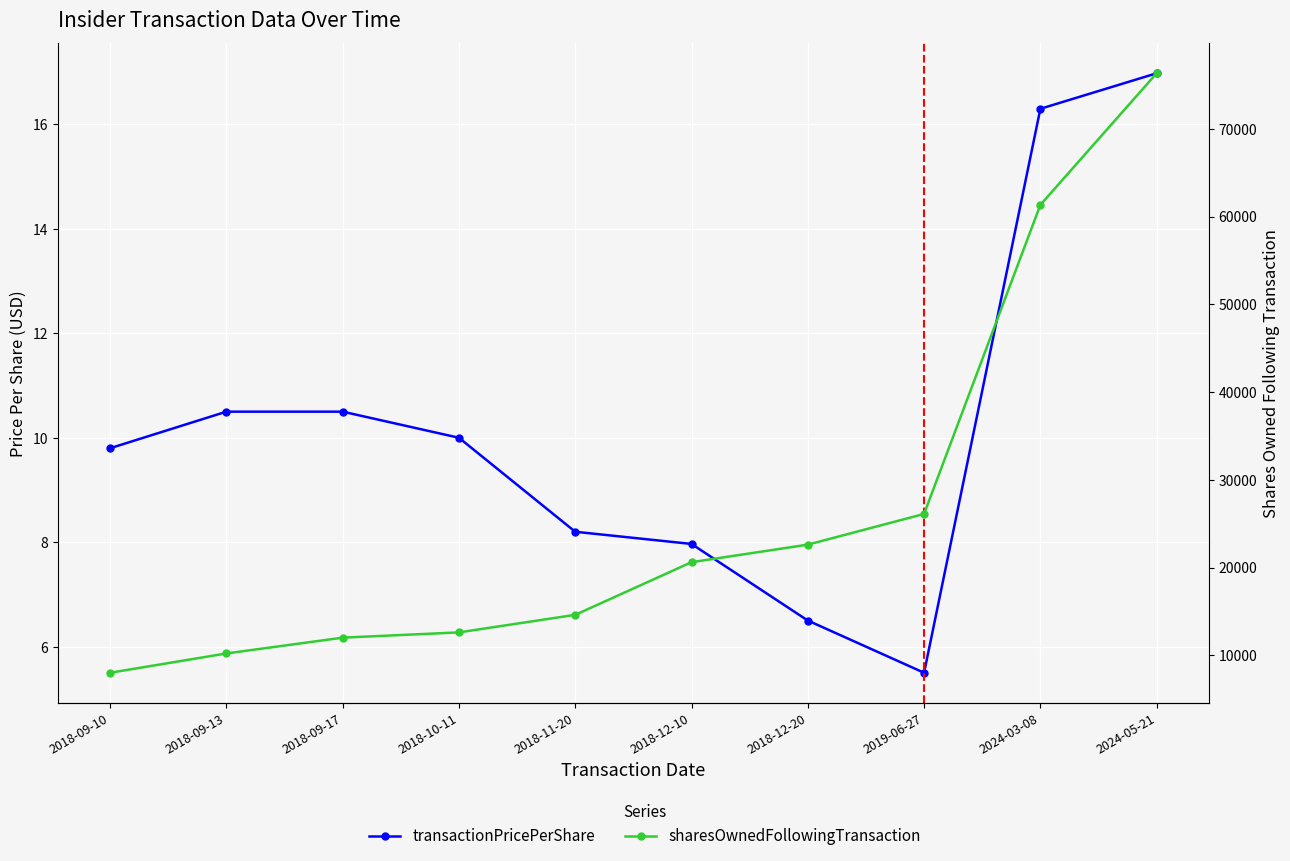

Reading right to left, list all the values displayed in this chart.

transactionPricePerShare: 2024-05-21=17.0	2024-03-08=16.3	2019-06-27=5.5	2018-12-20=6.5	2018-12-10=8.0	2018-11-20=8.2	2018-10-11=10.0	2018-09-17=10.5	2018-09-13=10.5	2018-09-10=9.8
sharesOwnedFollowingTransaction: 2024-05-21=76330.0	2024-03-08=61330.0	2019-06-27=26111.0	2018-12-20=22611.0	2018-12-10=20611.0	2018-11-20=14611.0	2018-10-11=12611.0	2018-09-17=12011.0	2018-09-13=10211.0	2018-09-10=8011.0